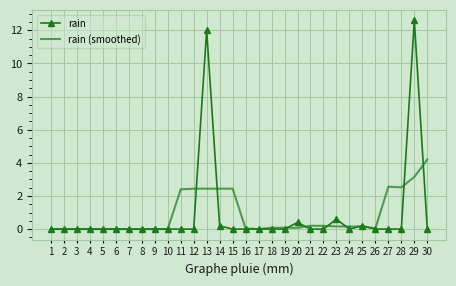

True or false: rain (smoothed) has a value of 0.0 at 5.

True